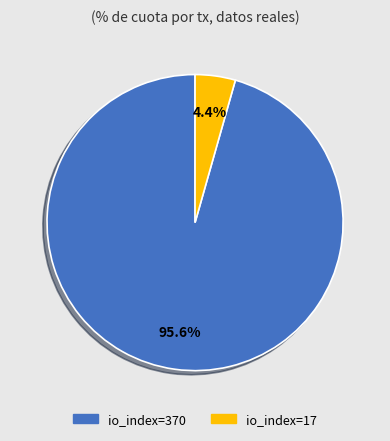

True or false: io_index=17 accounts for 11% of the total.

False